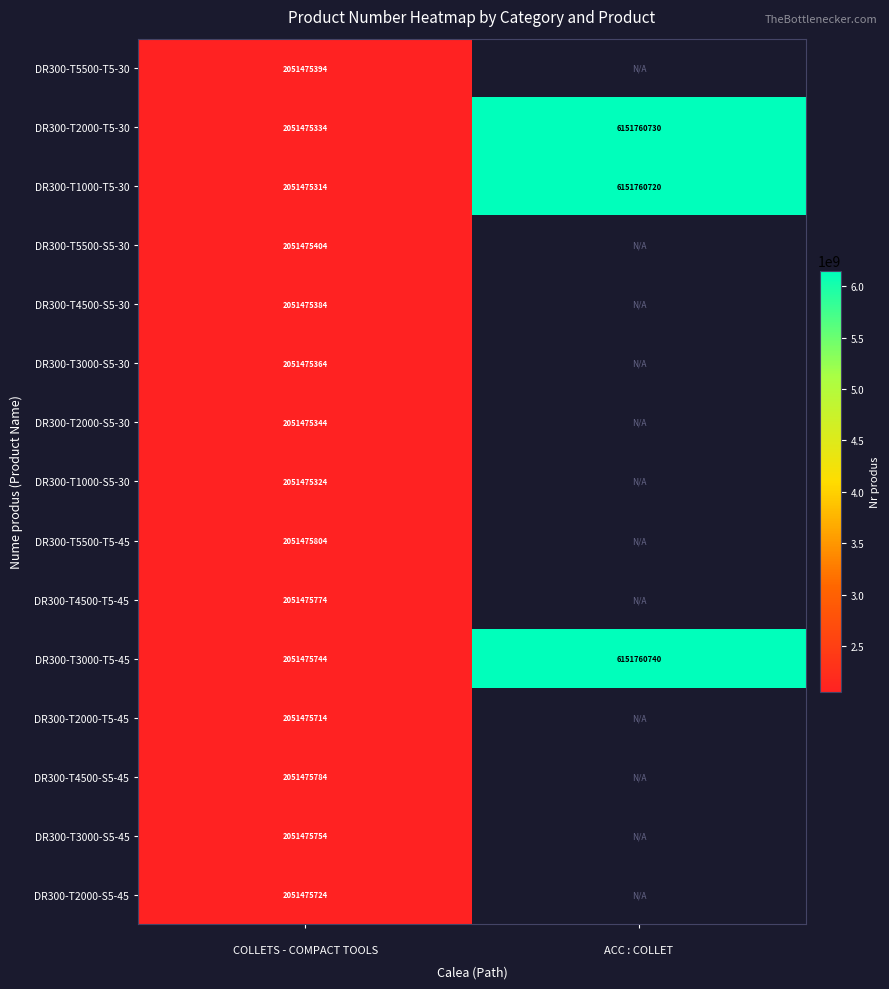

What is the spread (max minus min) of values at 
COLLETS - COMPACT TOOLS?

490